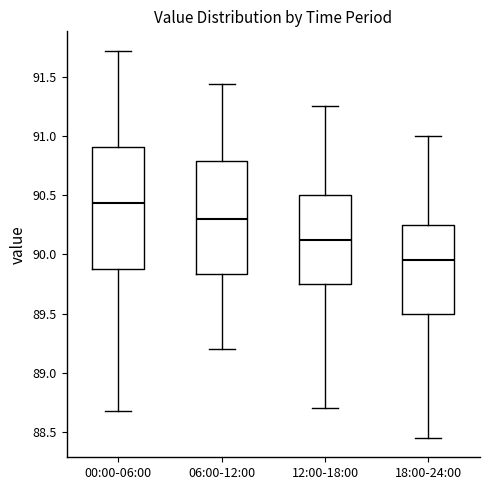

Reading left to right, read every box against the y-axis: the position of its median line, the range the box covers, and the ends of its whiskers. The values are not printed on the chart, so give them approximately, as read against the axis.

00:00-06:00: median 90.45, box 89.90 to 90.90, whiskers 88.70 to 91.70
06:00-12:00: median 90.30, box 89.85 to 90.80, whiskers 89.20 to 91.45
12:00-18:00: median 90.15, box 89.75 to 90.50, whiskers 88.70 to 91.25
18:00-24:00: median 89.95, box 89.50 to 90.25, whiskers 88.45 to 91.00